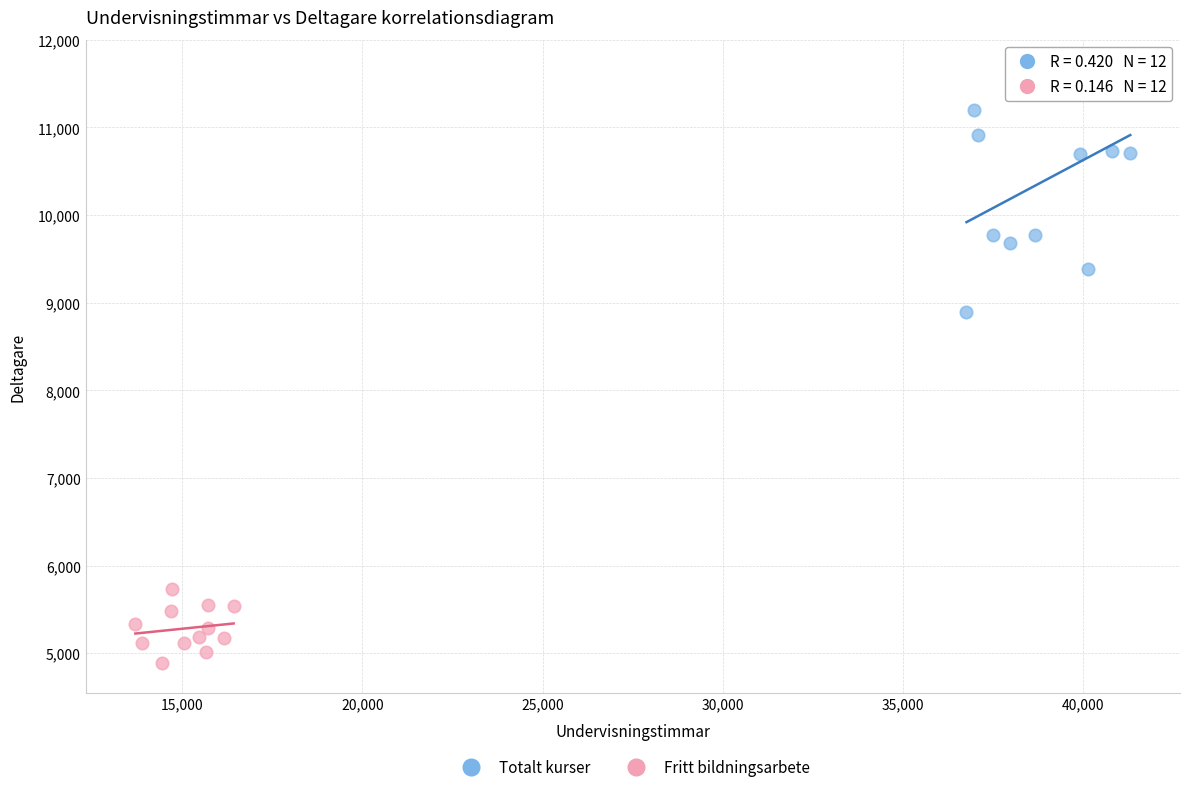

Which series contains the highest Y value?

Totalt kurser